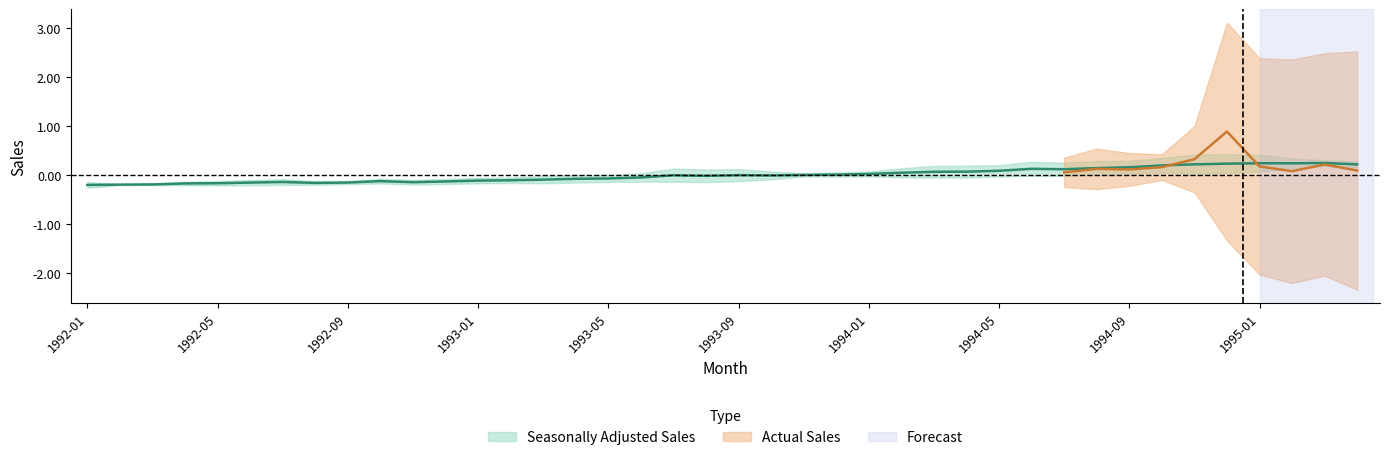

Does the chart have visible grid lines?

No